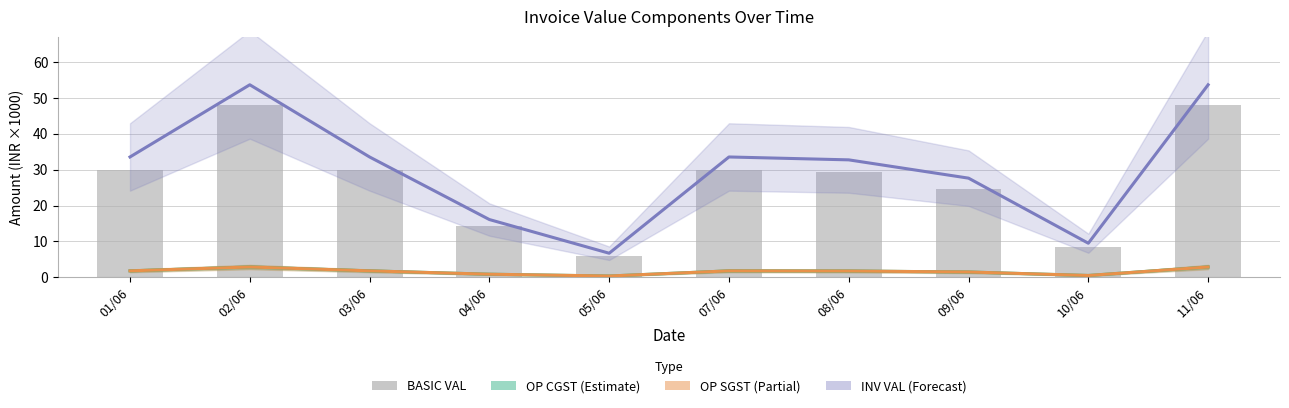

What are all the series names shown in the legend?

OP CGST, OP SGST, INV VAL, BASIC VAL